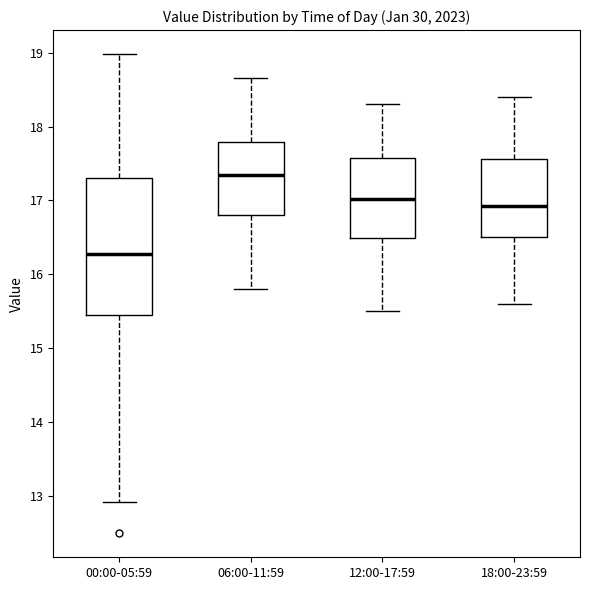

Where does the lower whisker of the box for 18:00-23:59 end on the y-axis? The values are not printed on the chart, so give them approximately, as read against the axis.

15.6